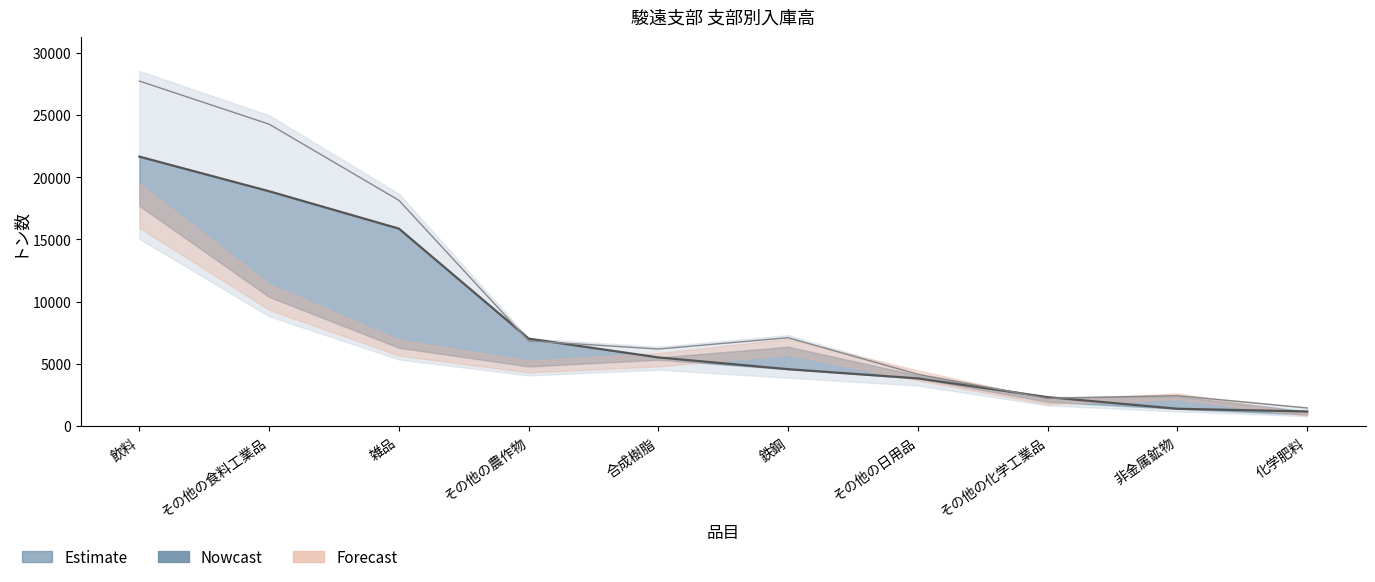

Reading left to right, list all the values displayed in this chart.

飲料=21654	その他の食料工業品=18872	雑品=15870	その他の農作物=7034	合成樹脂=5523	鉄鋼=4579	その他の日用品=3839	その他の化学工業品=2332	非金属鉱物=1400	化学肥料=1181